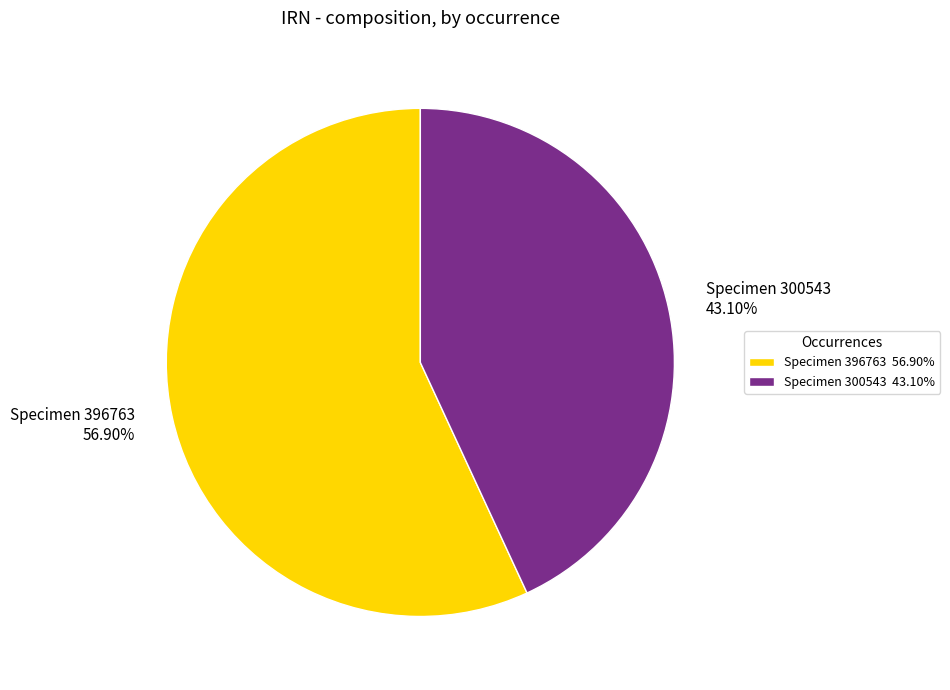

To the nearest percent, what is the average slice percentage?

50%